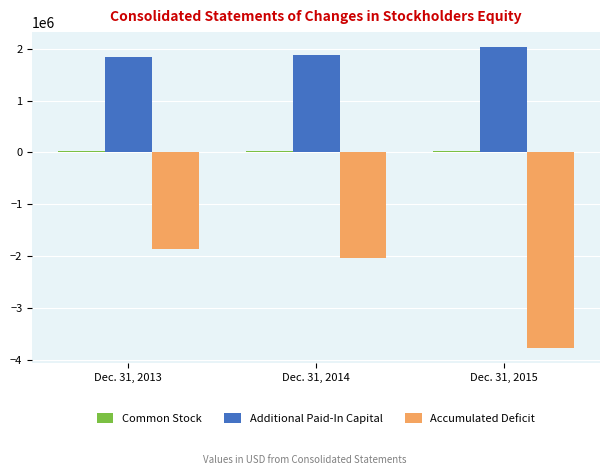

Is it true that Additional Paid-In Capital equals 705539 at Dec. 31, 2014?

False